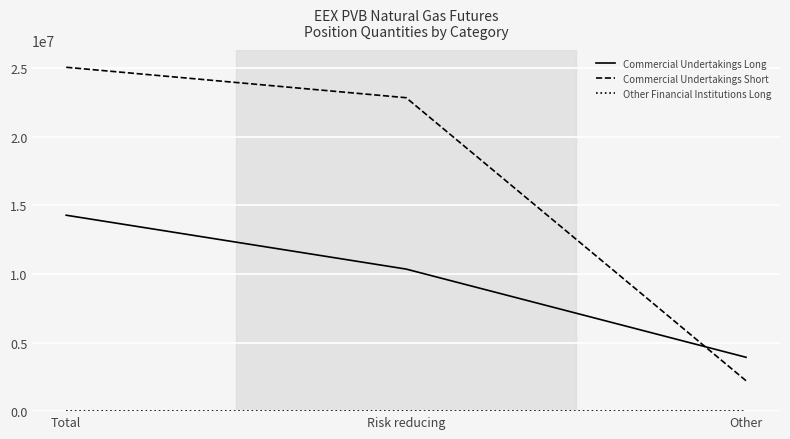

What is the difference between the Commercial Undertakings Short values at Risk reducing and Total?

2218480